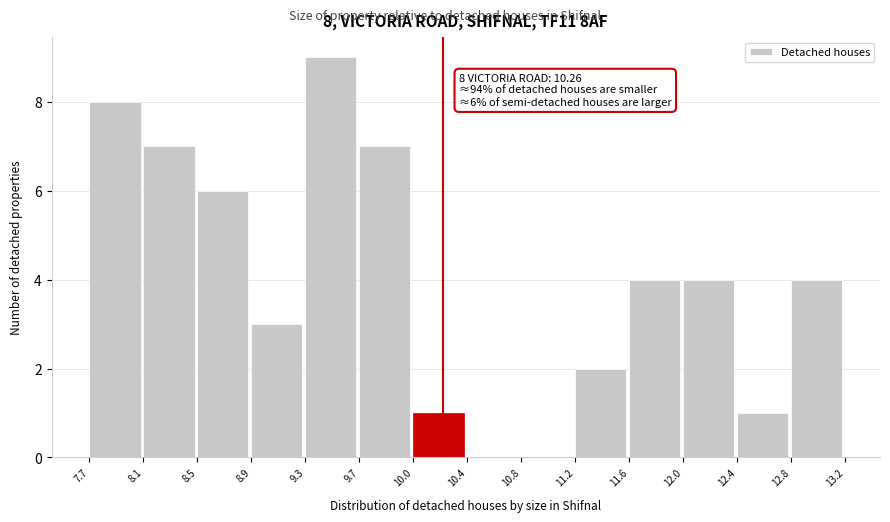

Over which range of the x-axis is the bar tallest?

9.3 to 9.7